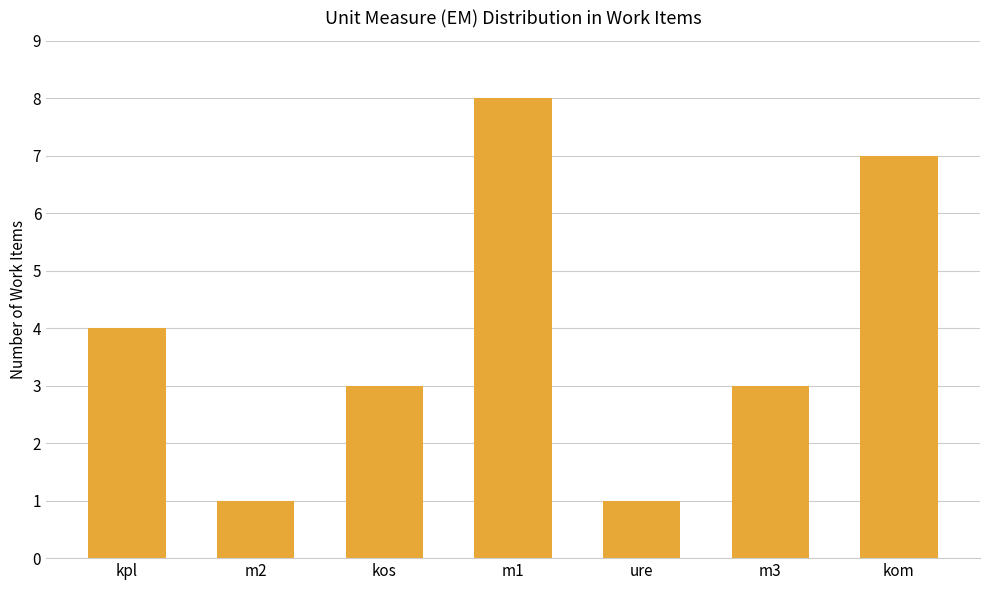

At which label does the data first exceed 3?

kpl